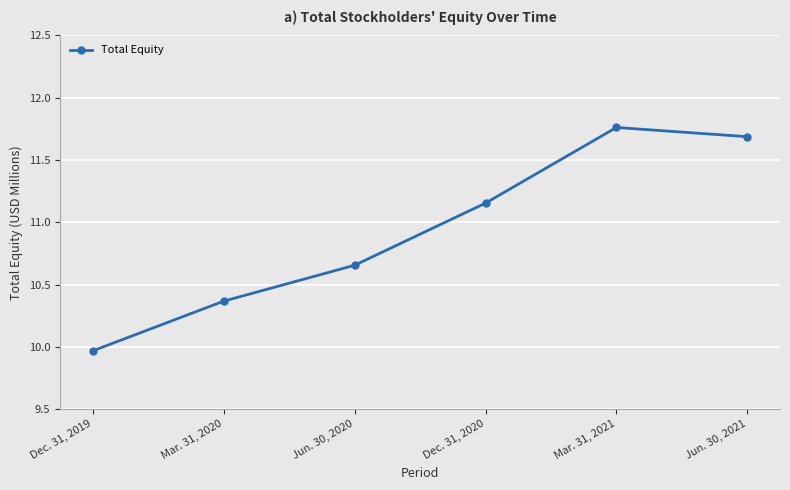

Rank the categories by value from lowest to highest.

Dec. 31, 2019, Mar. 31, 2020, Jun. 30, 2020, Dec. 31, 2020, Jun. 30, 2021, Mar. 31, 2021